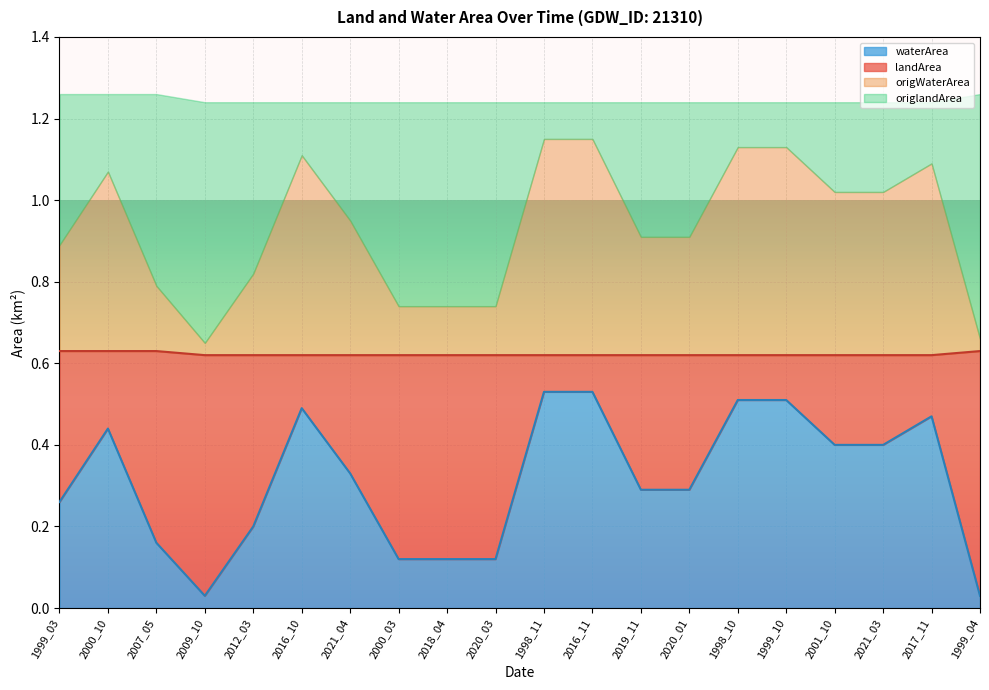

Where is landArea nearest to the value 0?

1998_11